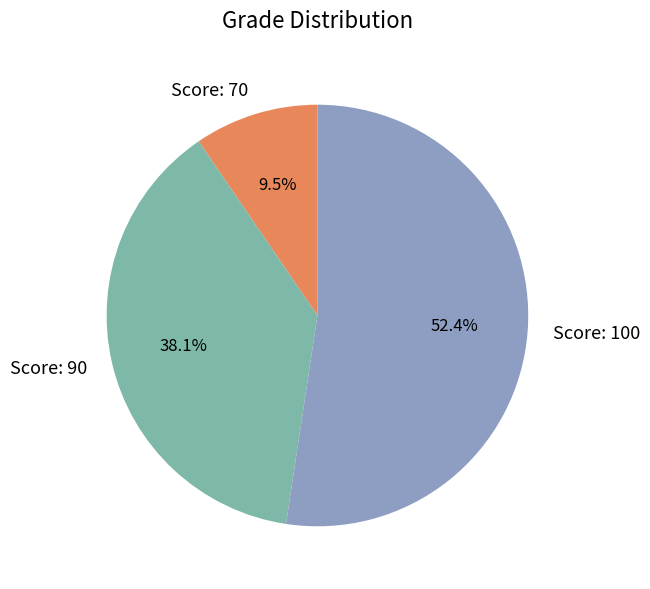

Between Score: 90 and Score: 100, which is larger?

Score: 100